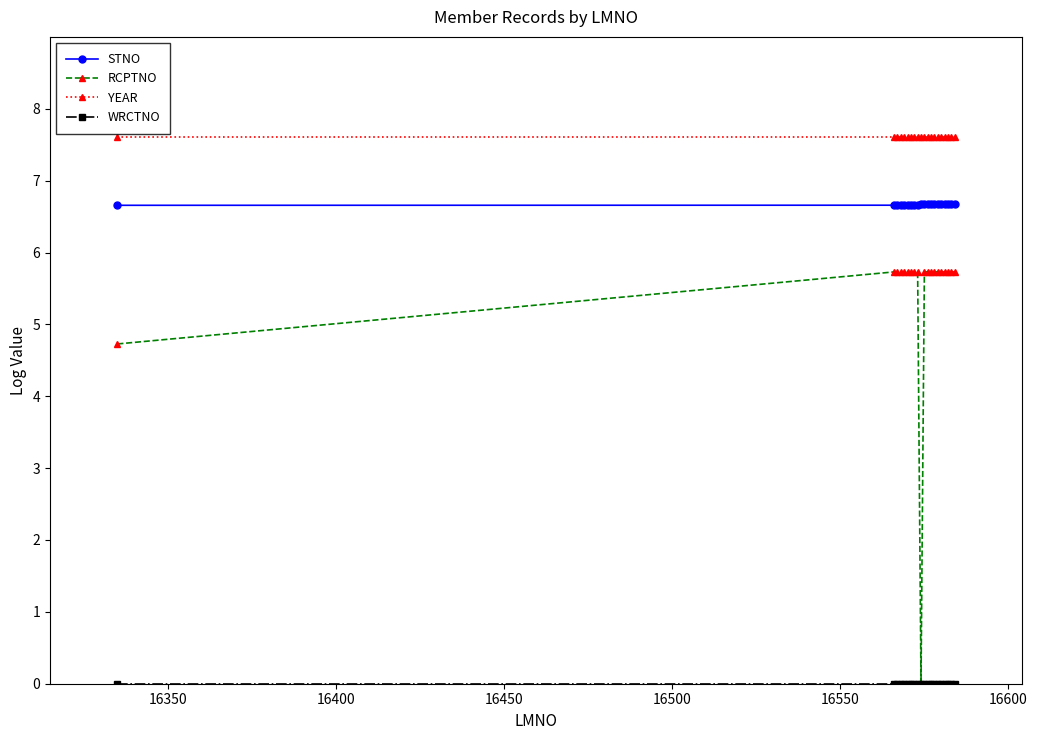

Count the number of categories in the chart.

20